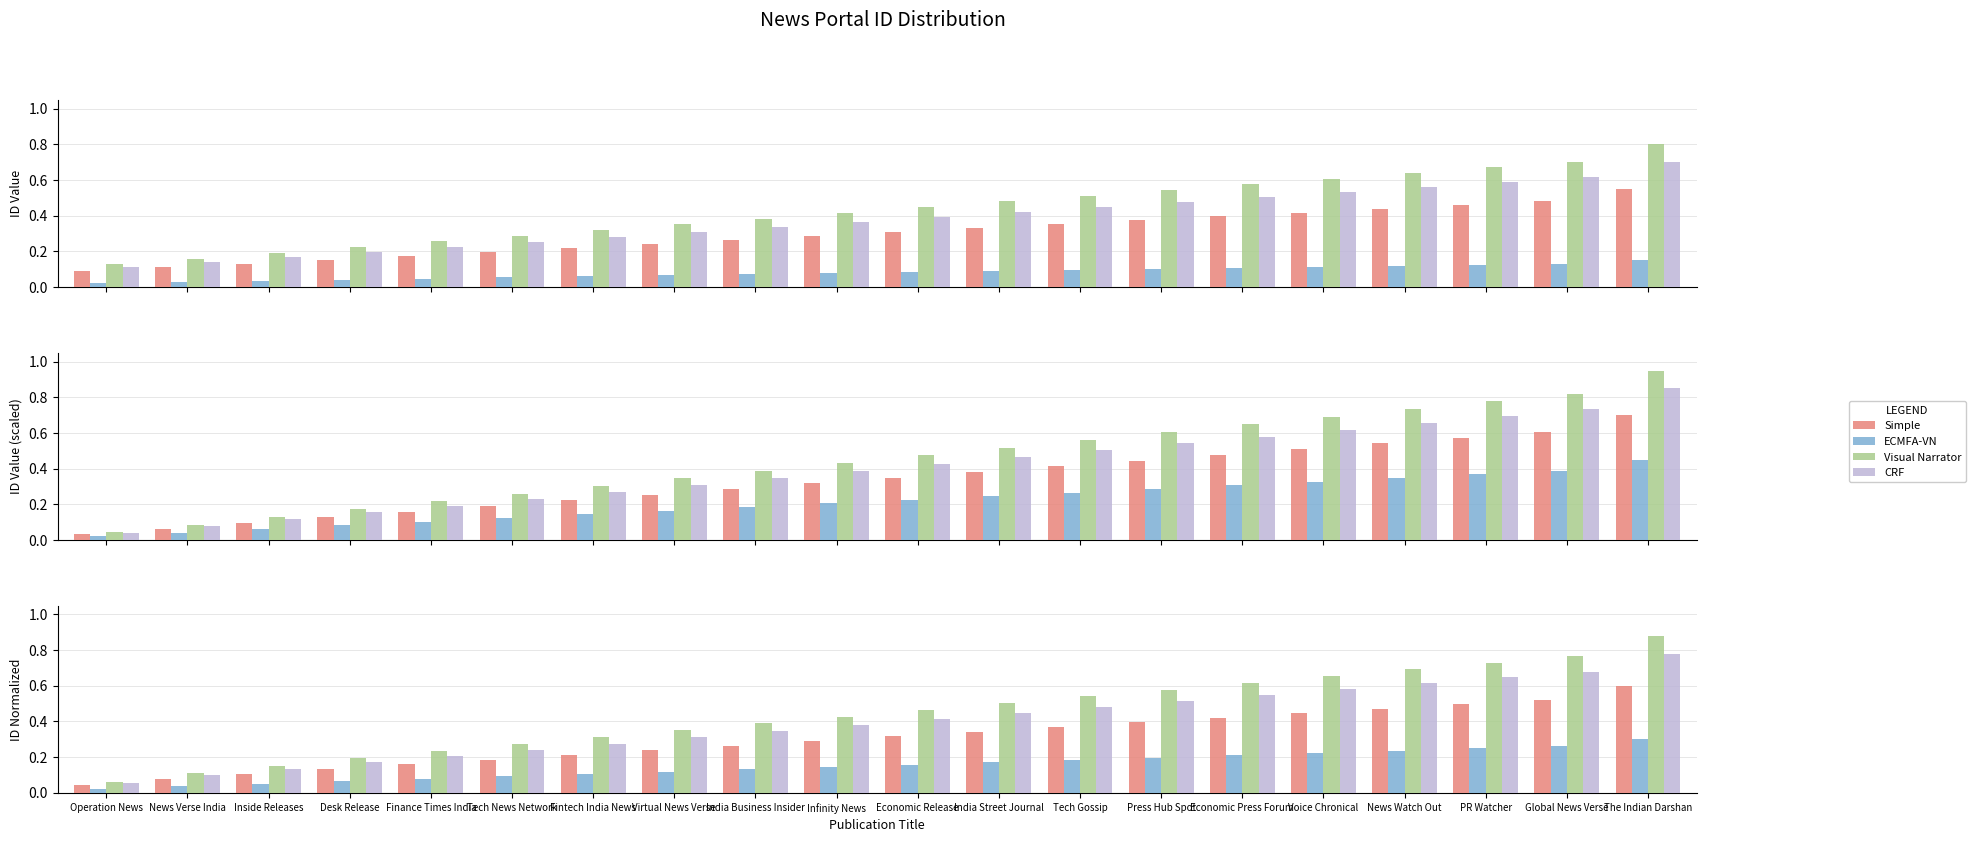

Which has a higher value, Economic Press Forum or Global News Verse?

Global News Verse